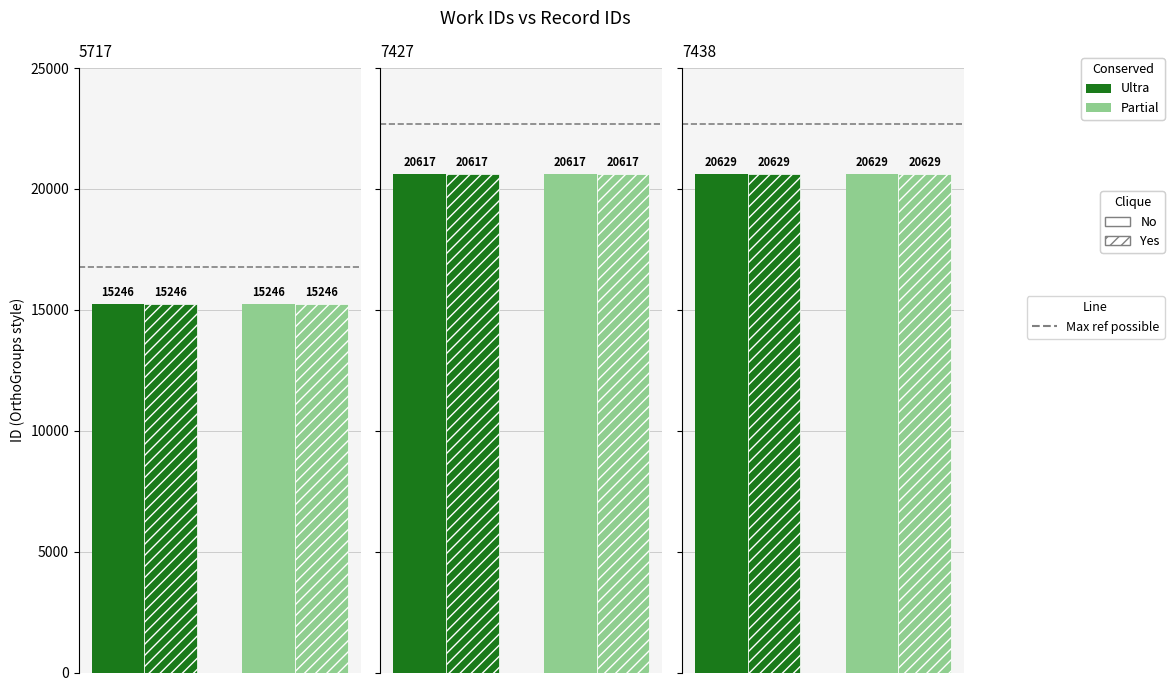

The Ultra series shows 27311 at 5717. True or false?

False